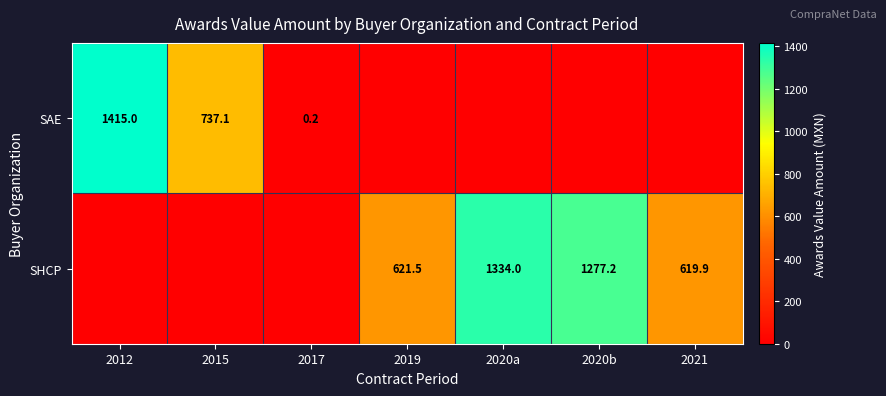

What is the greatest value displayed?

1415.0